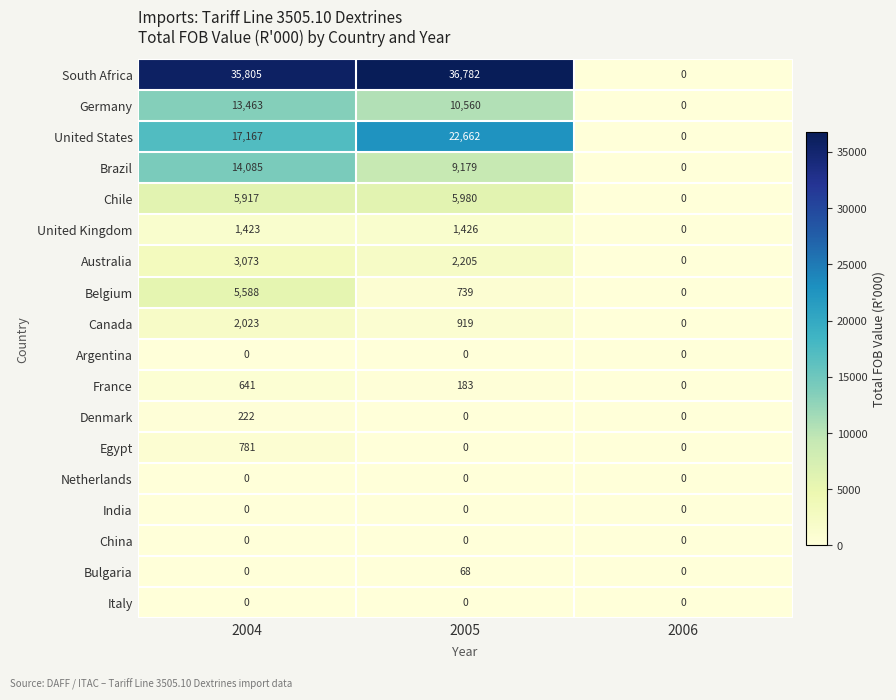

At how many categories does at least one series exceed 10071?

2